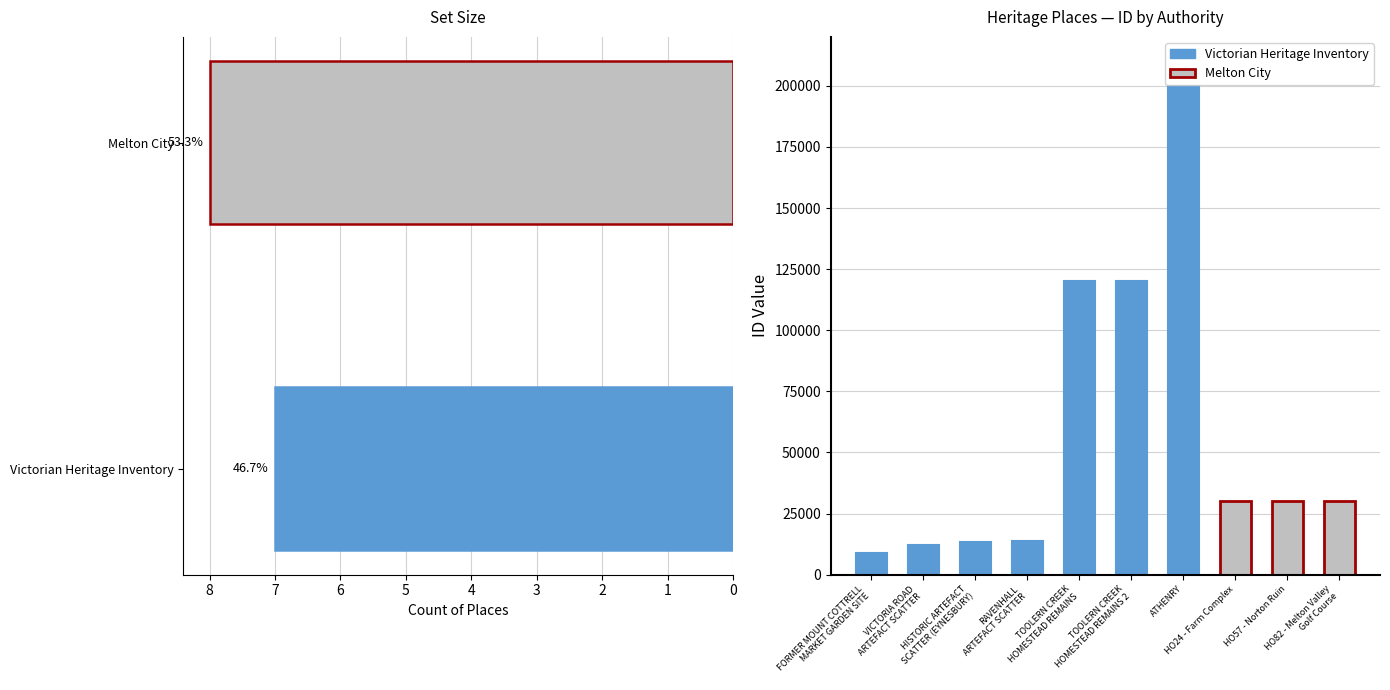

Which has a higher value, TOOLERN CREEK HOMESTEAD REMAINS 2 or HISTORIC ARTEFACT SCATTER (EYNESBURY)?

TOOLERN CREEK HOMESTEAD REMAINS 2